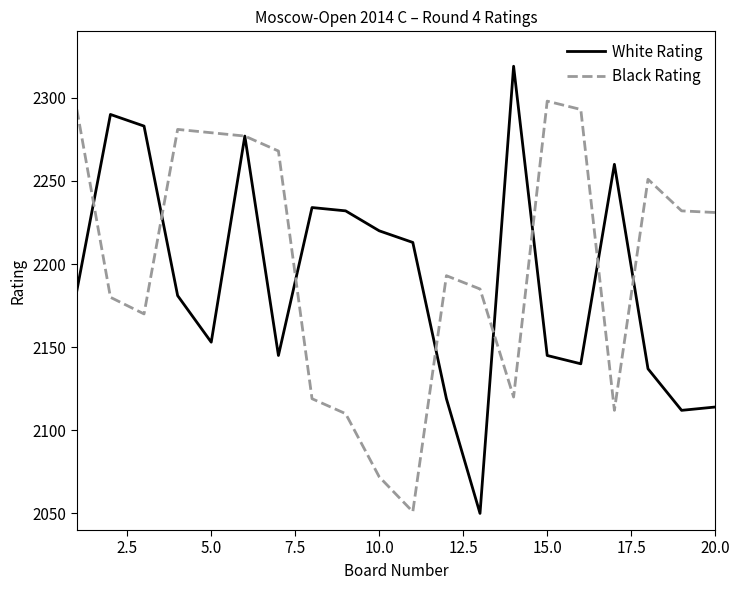

Rank the series by their maximum value, from highest to lowest.

White Rating, Black Rating